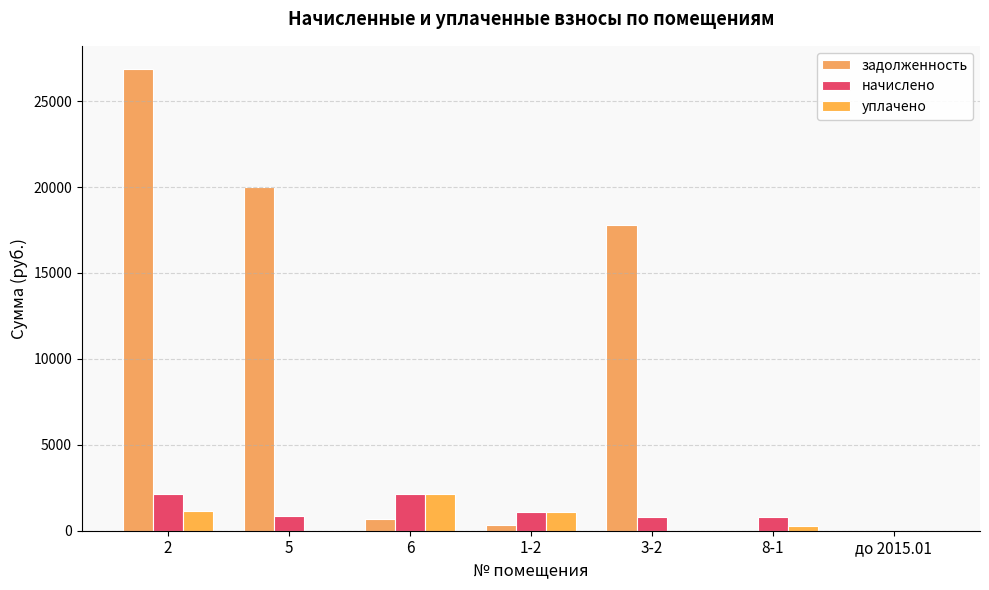

Does the chart contain stacked bars?

No